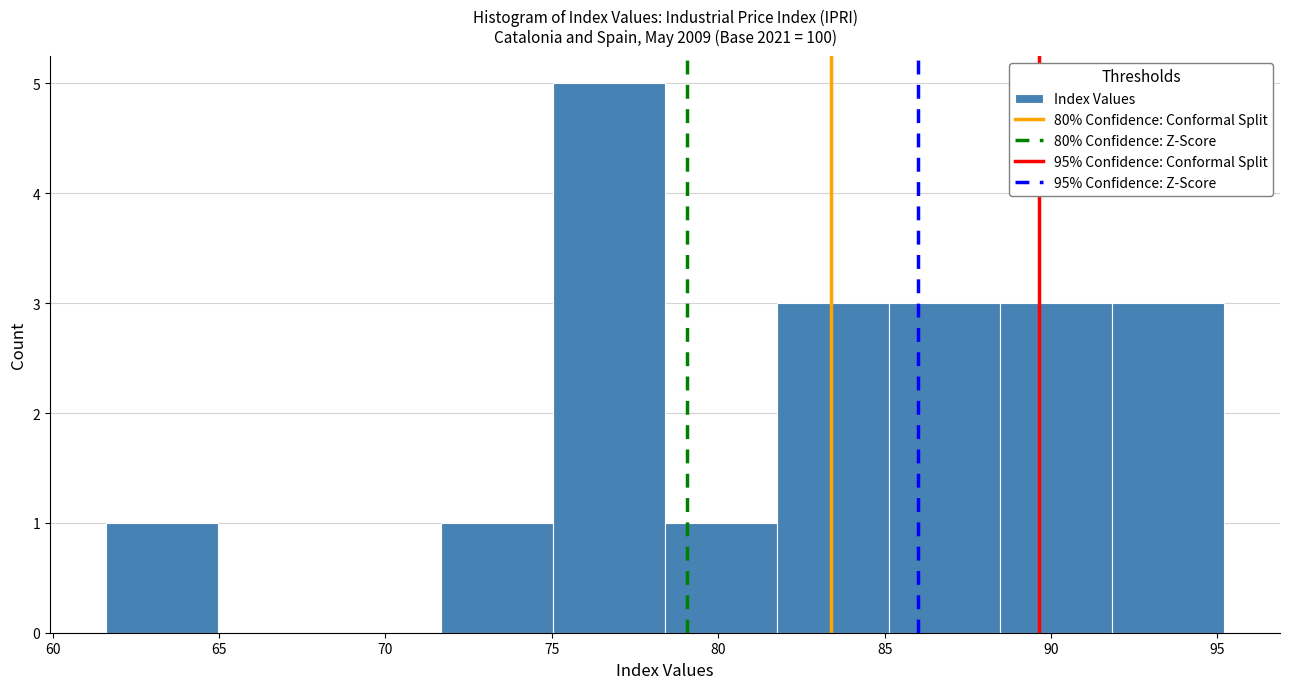

Reading left to right, list every bar in this chart as the range it spans on the x-axis followed by its height. Neither the bar edges nor the heights are printed on the chart, so give them approximately, as read against the axes.

61.5 to 65.0: 1
65.0 to 68.5: 0
68.5 to 71.5: 0
71.5 to 75.0: 1
75.0 to 78.5: 5
78.5 to 82.0: 1
82.0 to 85.0: 3
85.0 to 88.5: 3
88.5 to 92.0: 3
92.0 to 95.0: 3